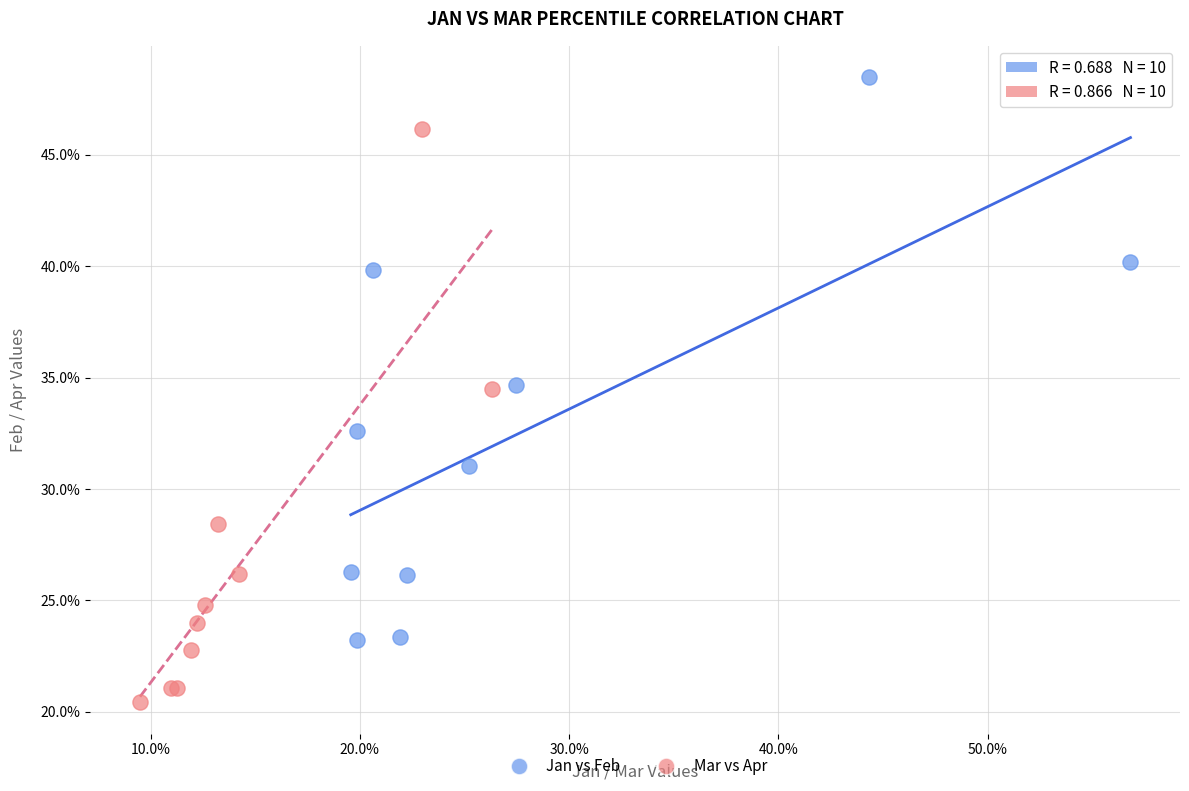

Which series contains the highest Y value?

Jan vs Feb